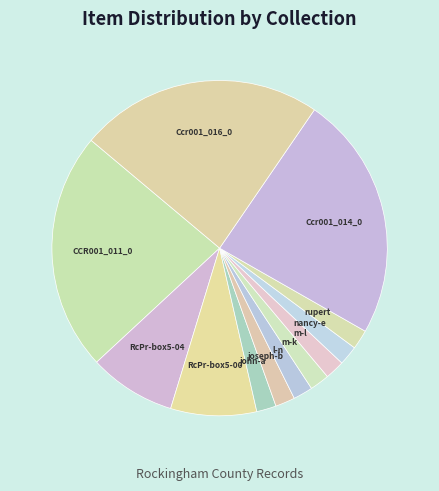

Count the number of slices in the pie.

12